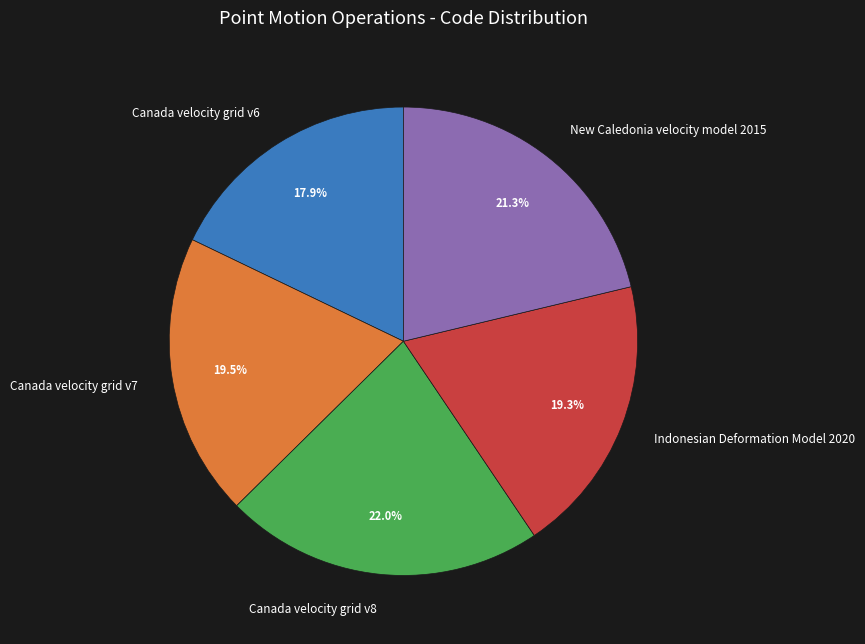

To the nearest percent, what percentage of the pie is New Caledonia velocity model 2015?

21%